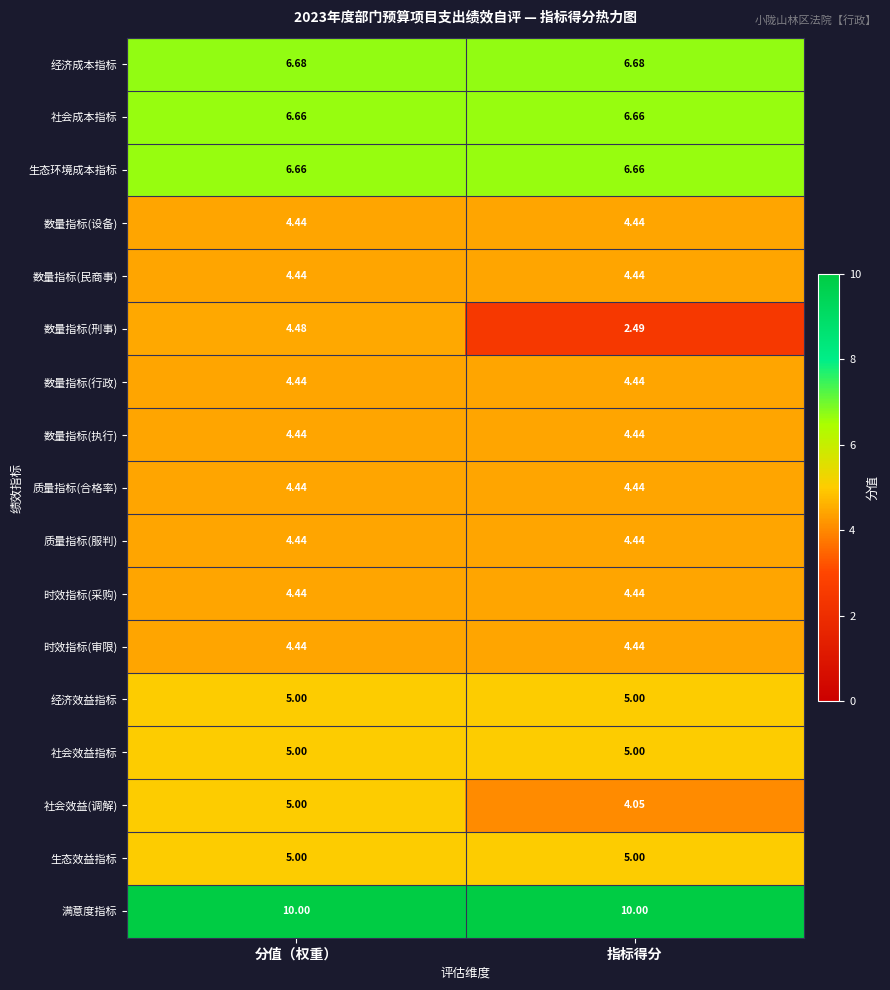

Which series has the largest total across all categories?

满意度指标